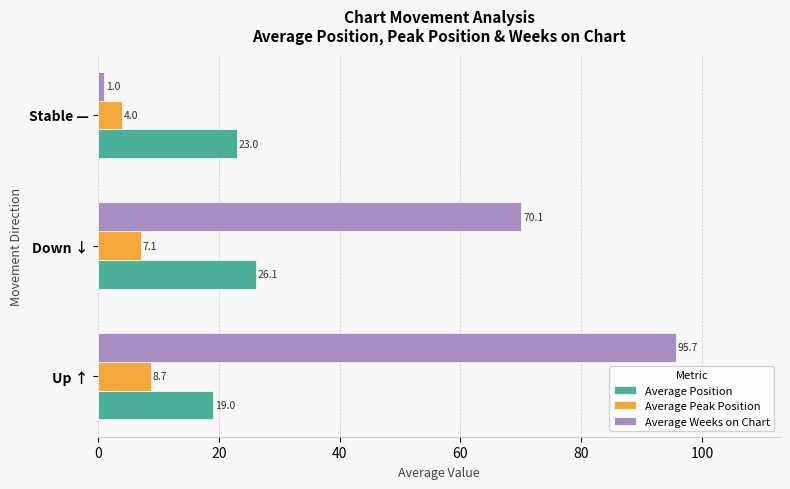

What is the difference between the maximum and minimum values in the Average Position series?

7.1